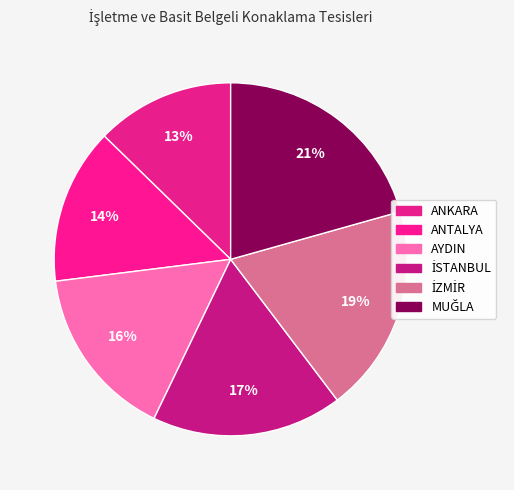

What is the largest slice in the pie chart?

MUĞLA